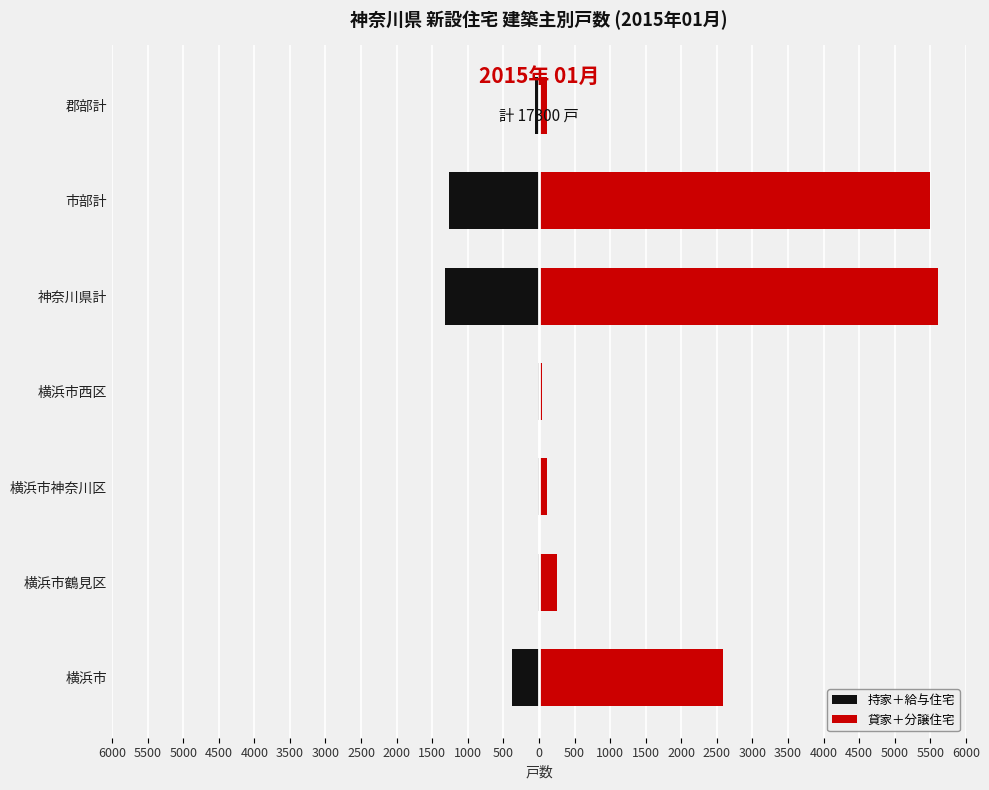

What is the difference between the maximum and minimum values in the 貸家＋分譲住宅 series?

5560